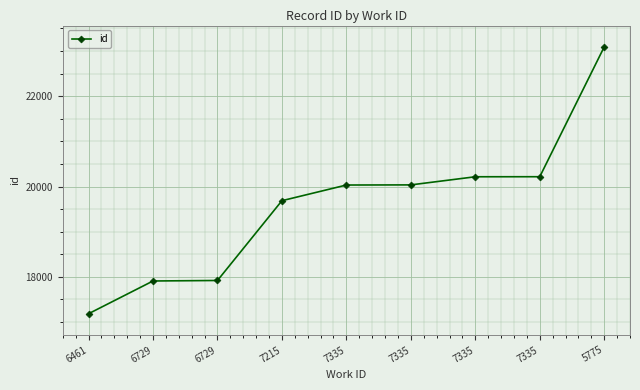

What is the label of the 4th point from the right?

7335